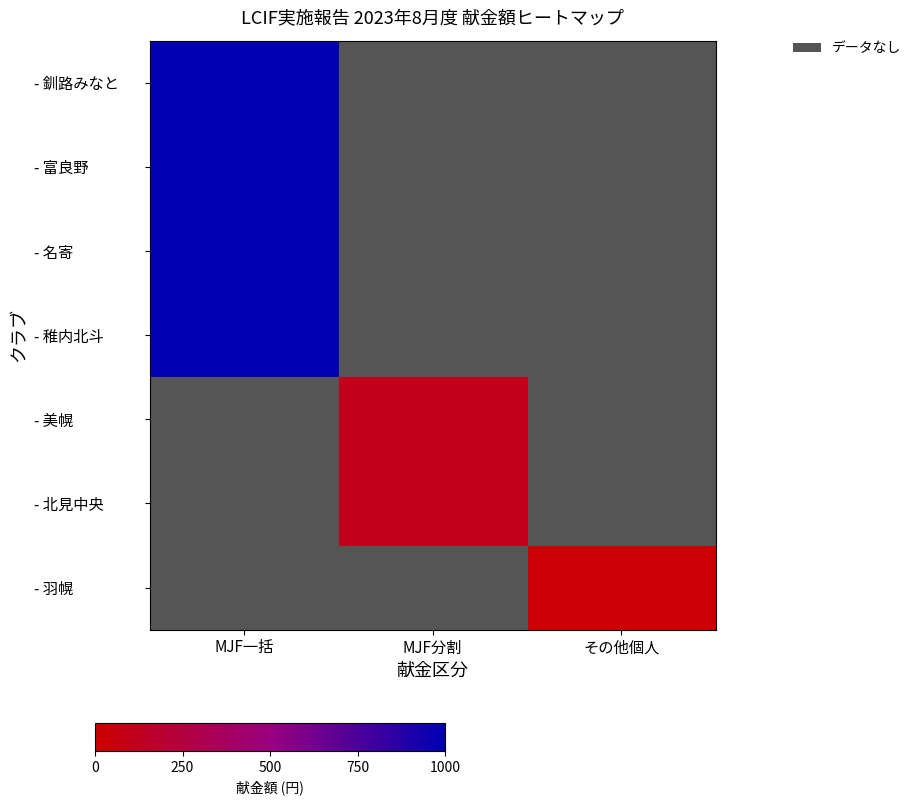

At which category is the sum across all series the highest?

MJF一括